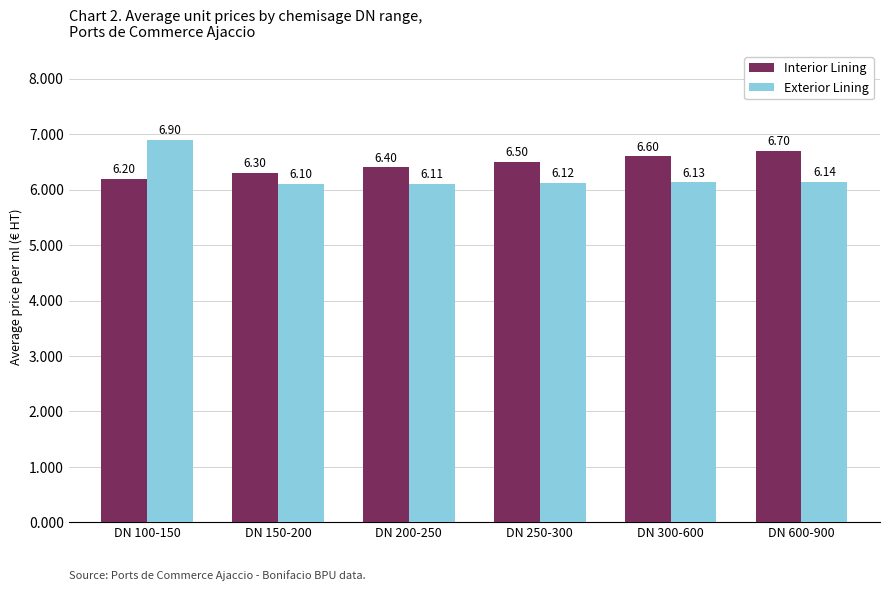

Does the chart contain any negative values?

No